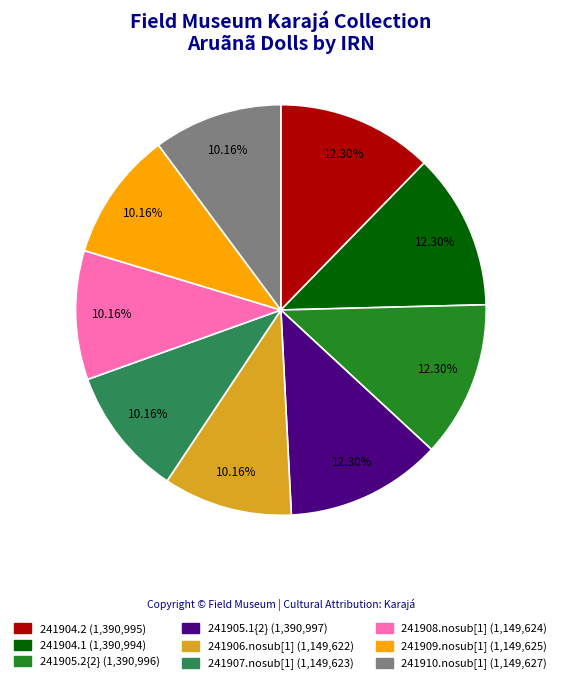

To the nearest percent, what is the difference between the largest and smallest slice percentages?

2%